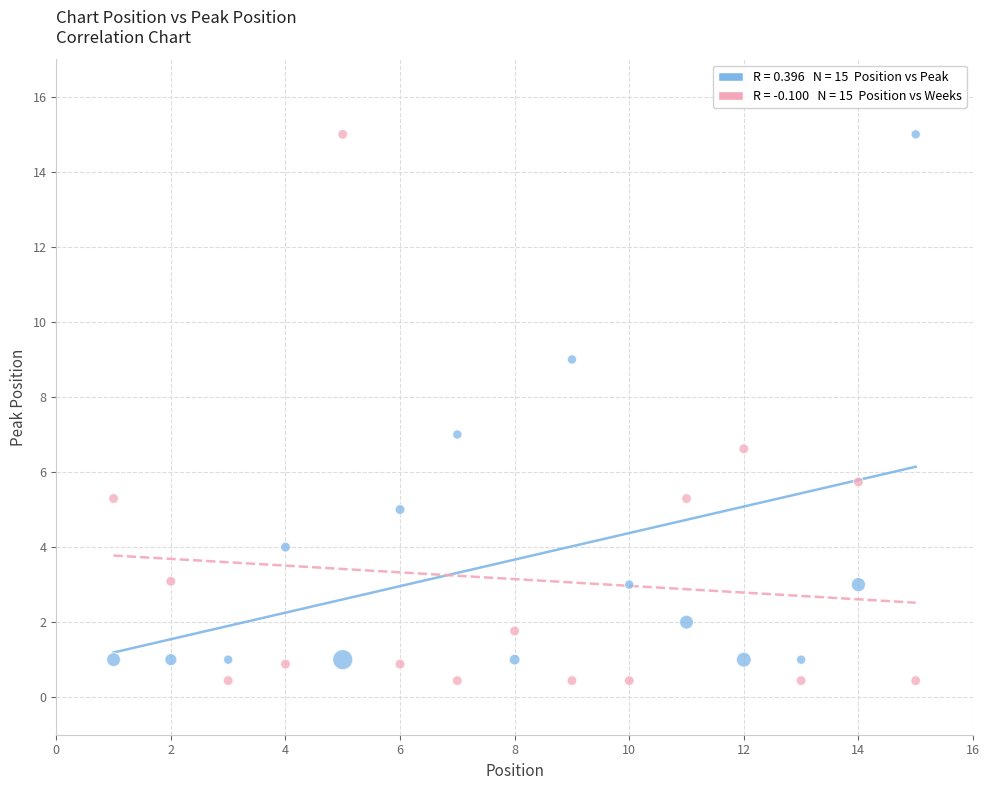

Across all data points, what is the range of Y values (max minus min)?

14.6